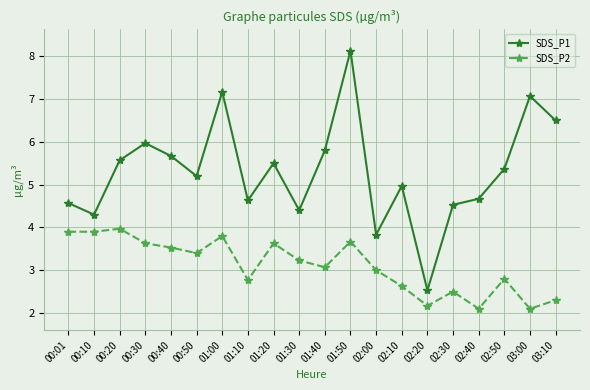

What is the minimum value for SDS_P2?

2.1